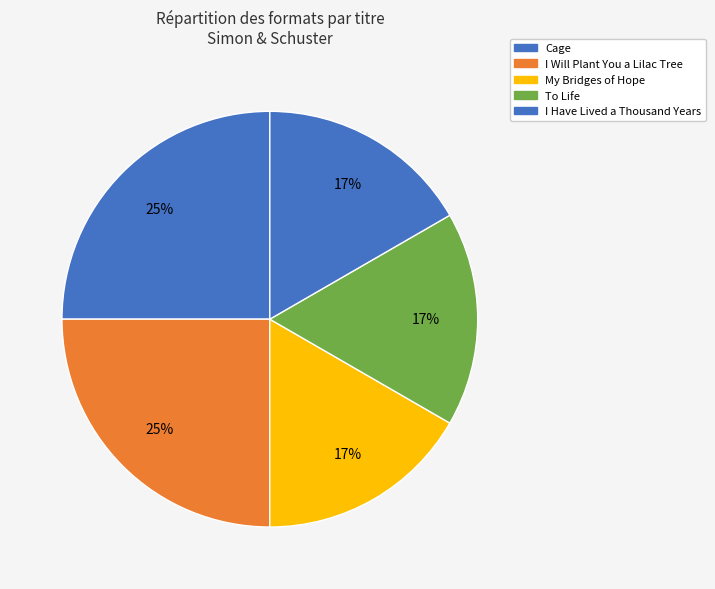

How much of the chart is everything except I Will Plant You a Lilac Tree?

75.0%